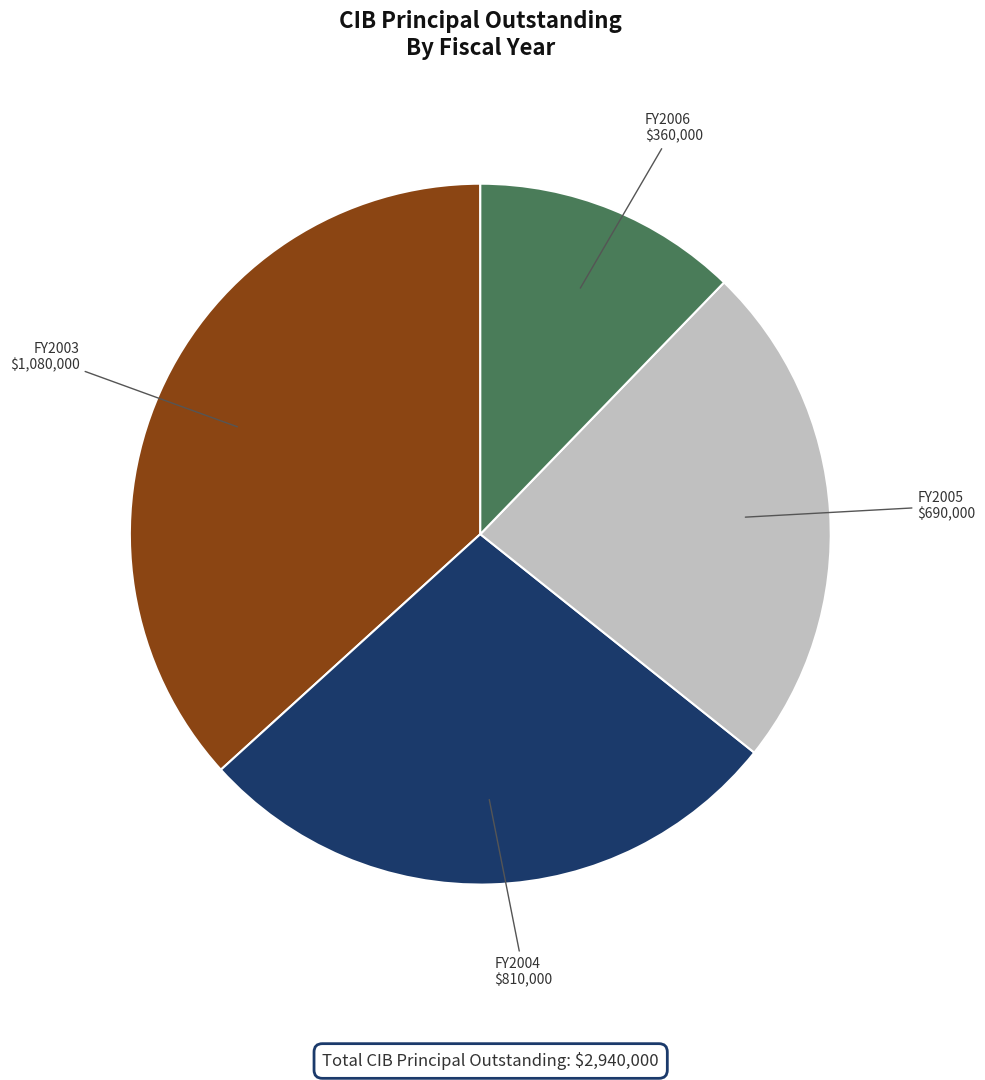

Does any single category account for the majority?

No